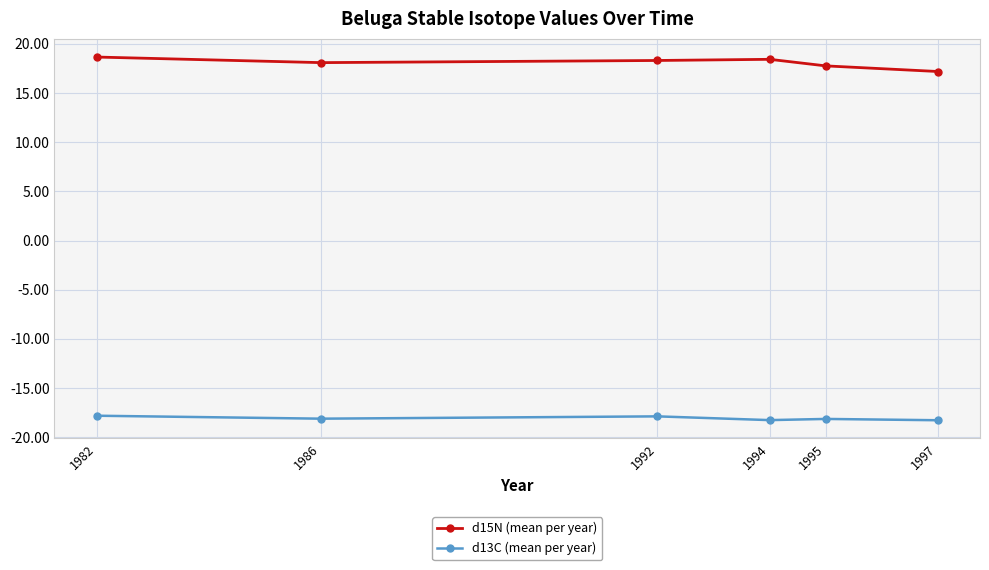

True or false: d13C (mean per year) has more than 0 interior local peaks.

True